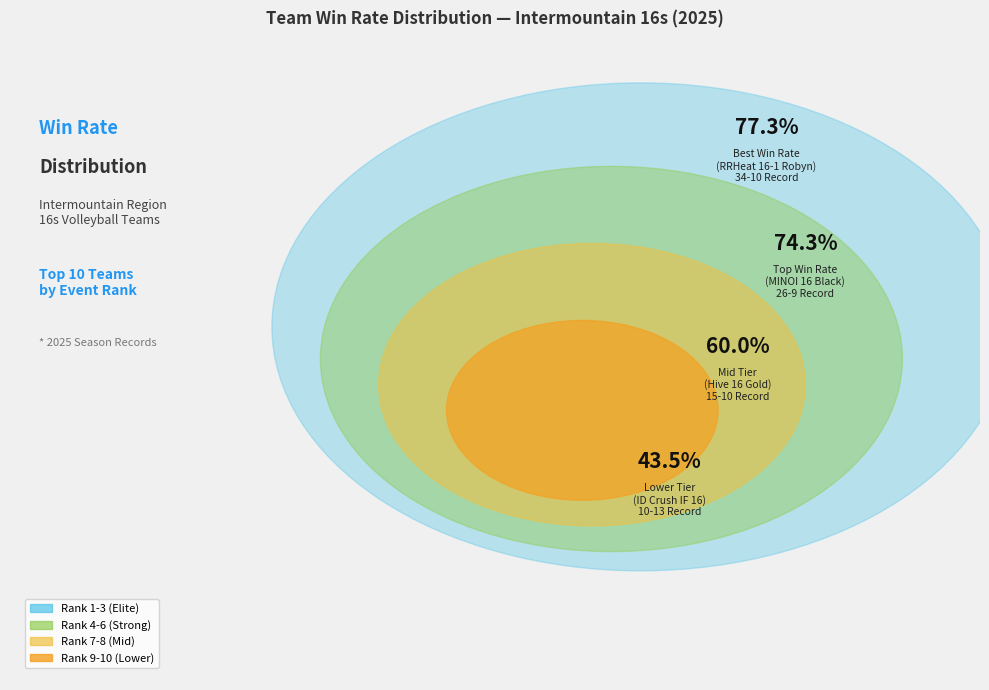

Which category has the smallest portion of the pie?

ID Crush IF 16